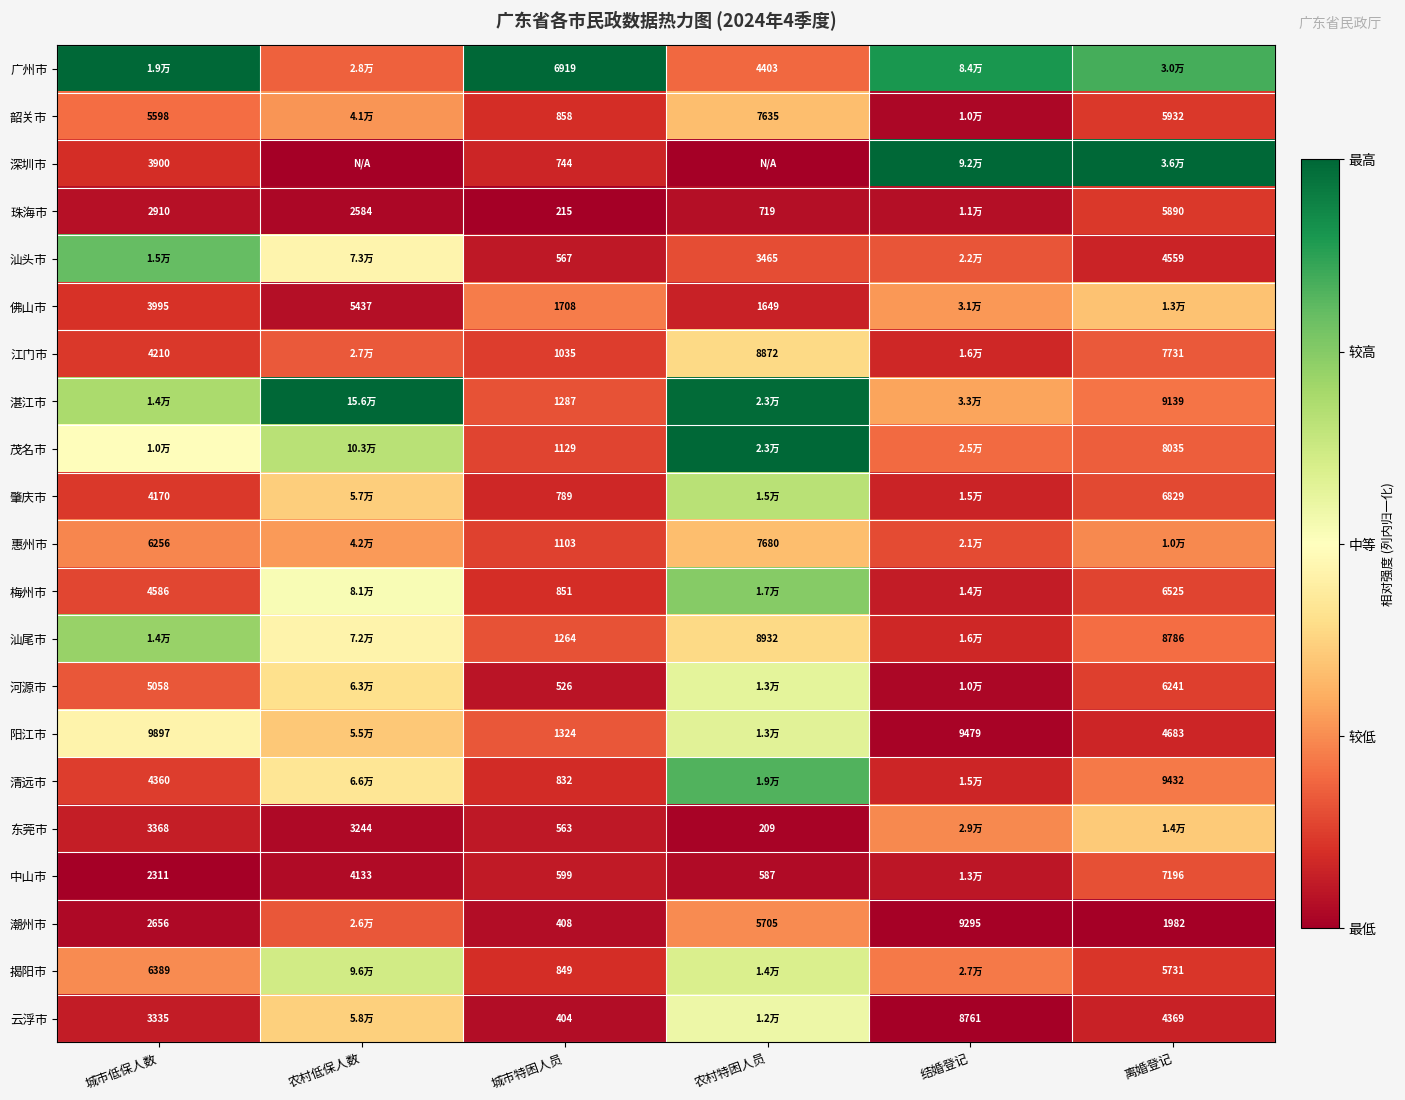

Is the value of 茂名市 at 城市特困人员 greater than the value of 清远市 at 离婚登记?

No